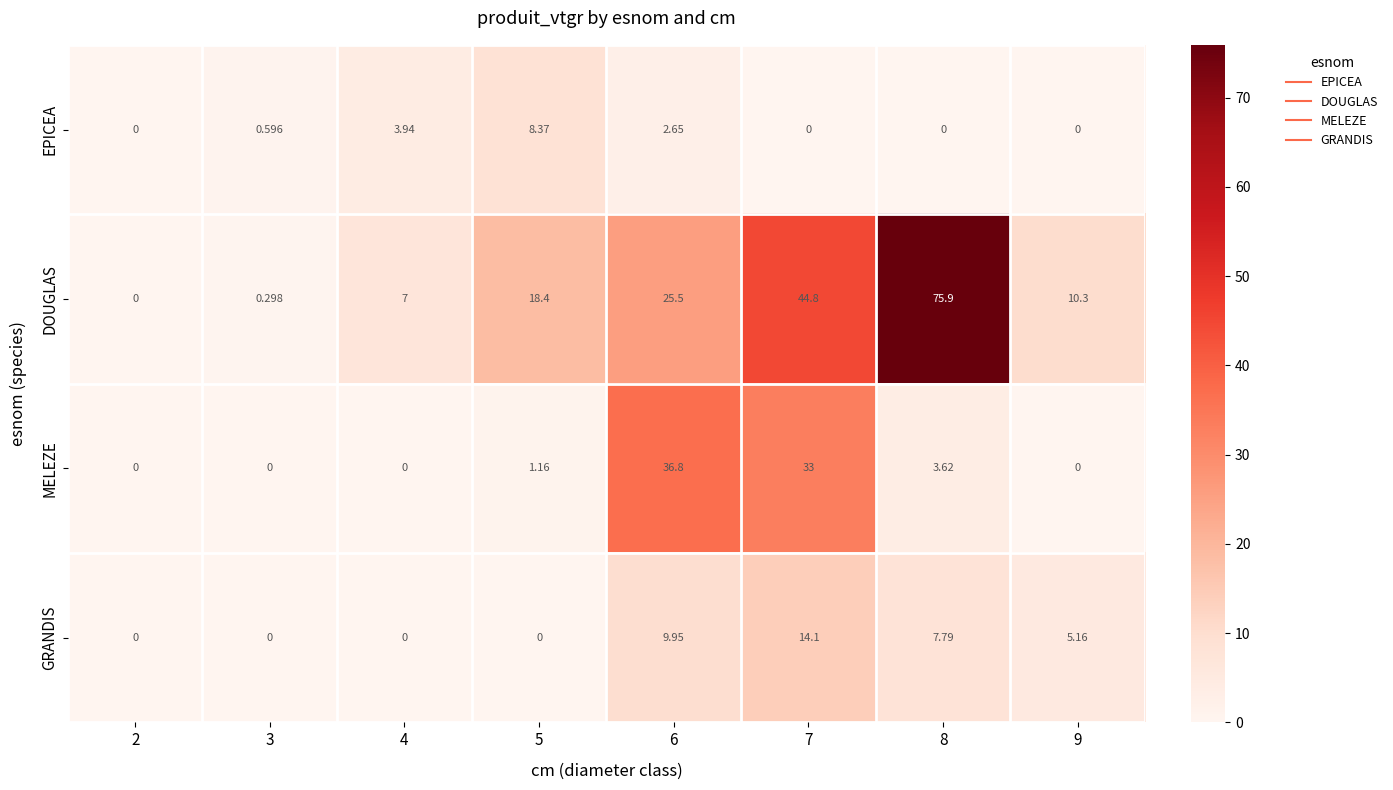

What is the total value across all series at 6?

74.9